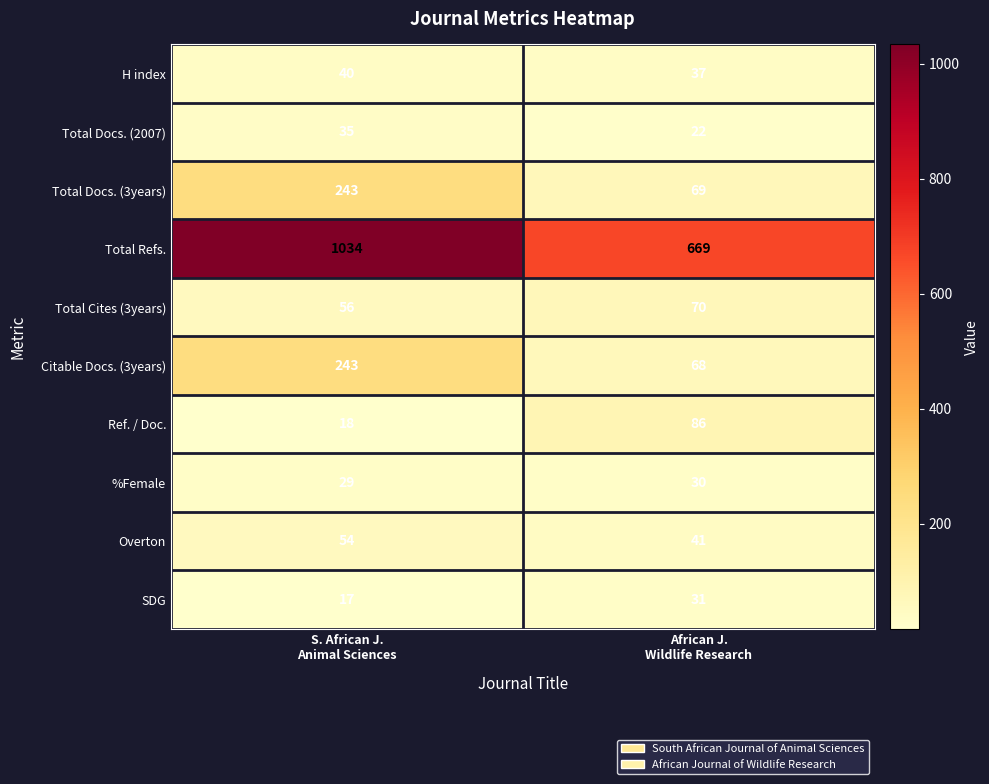

Reading left to right, what are all the values shown in this chart?

H index: 40	37
Total Docs. (2007): 35	22
Total Docs. (3years): 243	69
Total Refs.: 1034	669
Total Cites (3years): 56	70
Citable Docs. (3years): 243	68
Ref. / Doc.: 18	86
%Female: 29	30
Overton: 54	41
SDG: 17	31